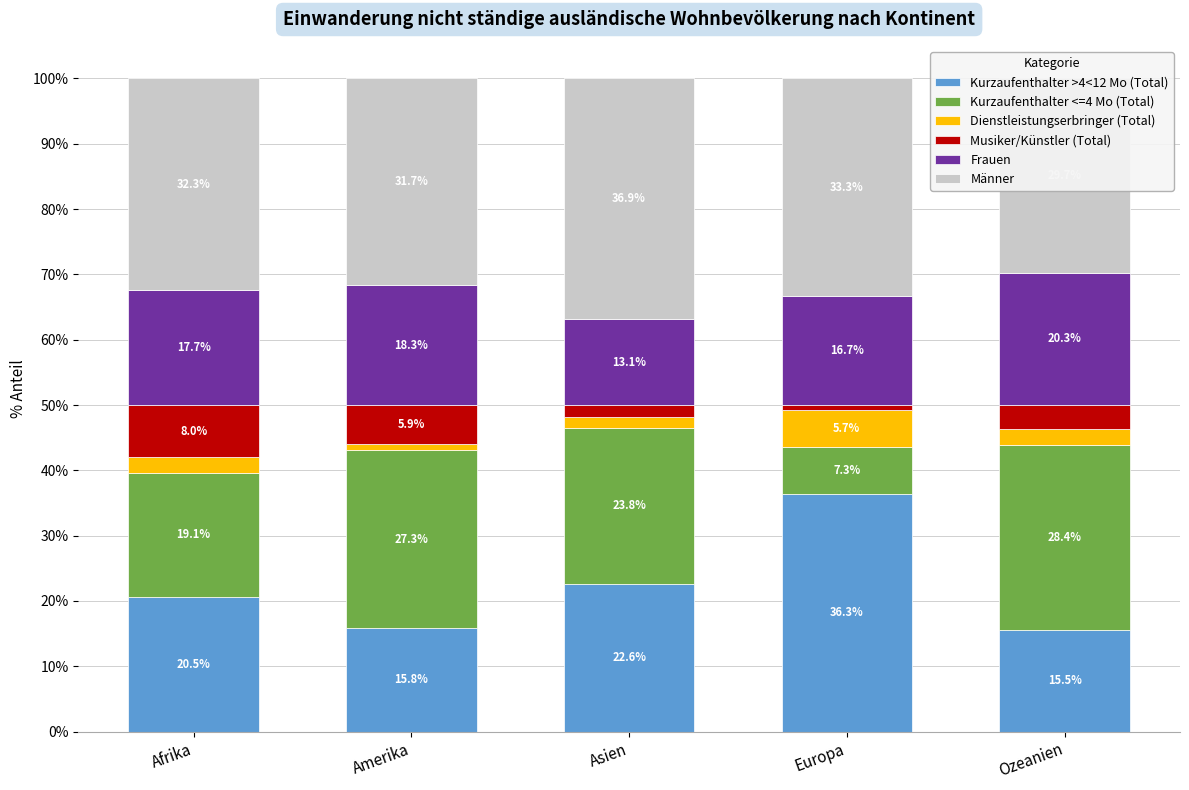

The Dienstleistungserbringer (Total) series shows 2.4 at Ozeanien. True or false?

True